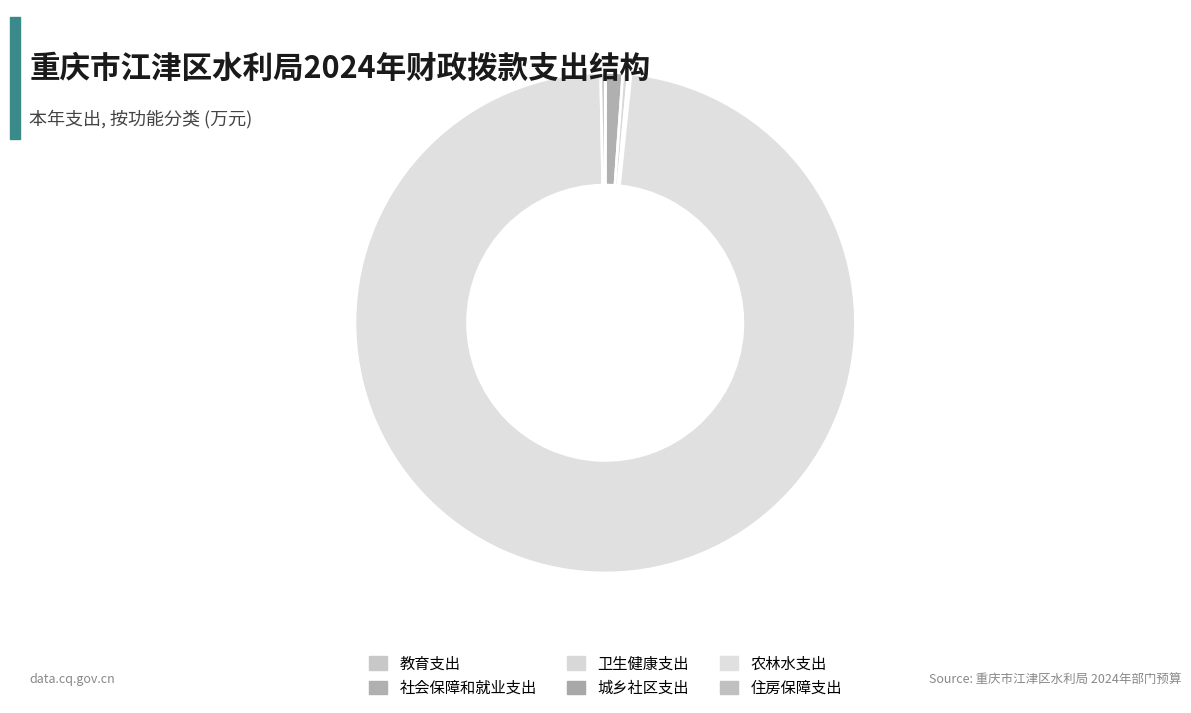

What is the change in value from 社会保障和就业支出 to 城乡社区支出?

-615.7